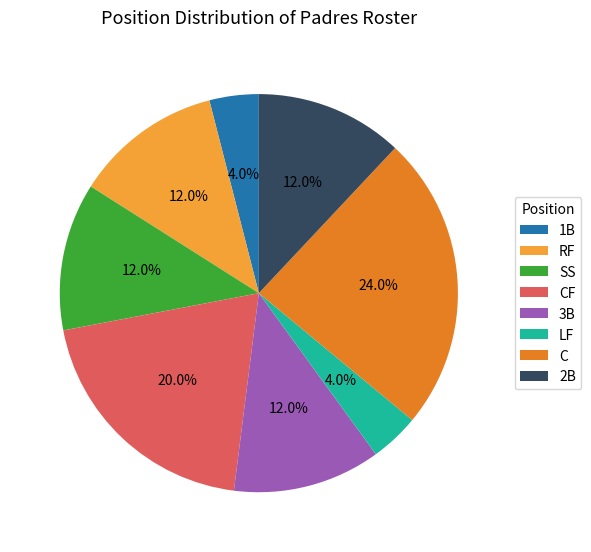

Combined, do 2B and 3B account for over 50%?

No